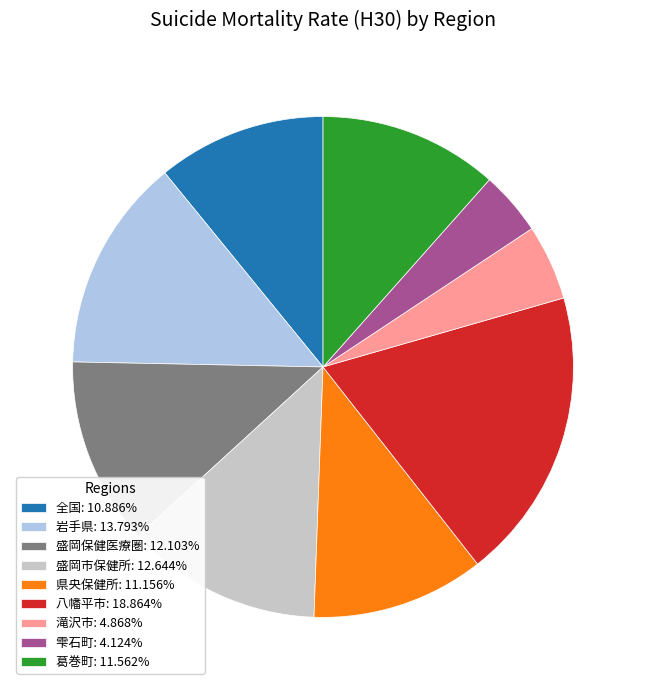

Is there a majority slice in this chart?

No